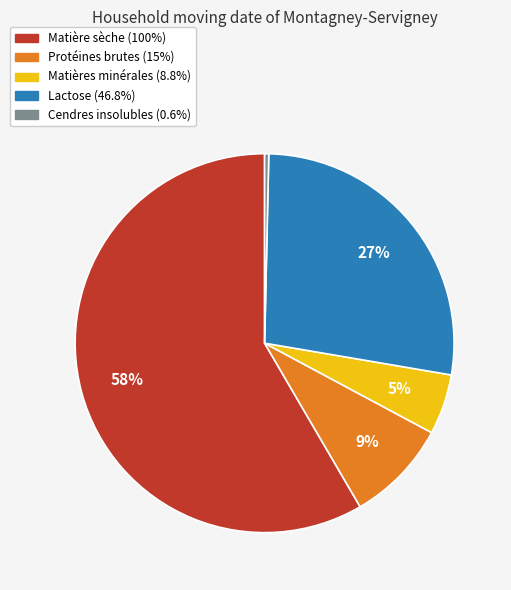

To the nearest percent, what is the average slice percentage?

20%